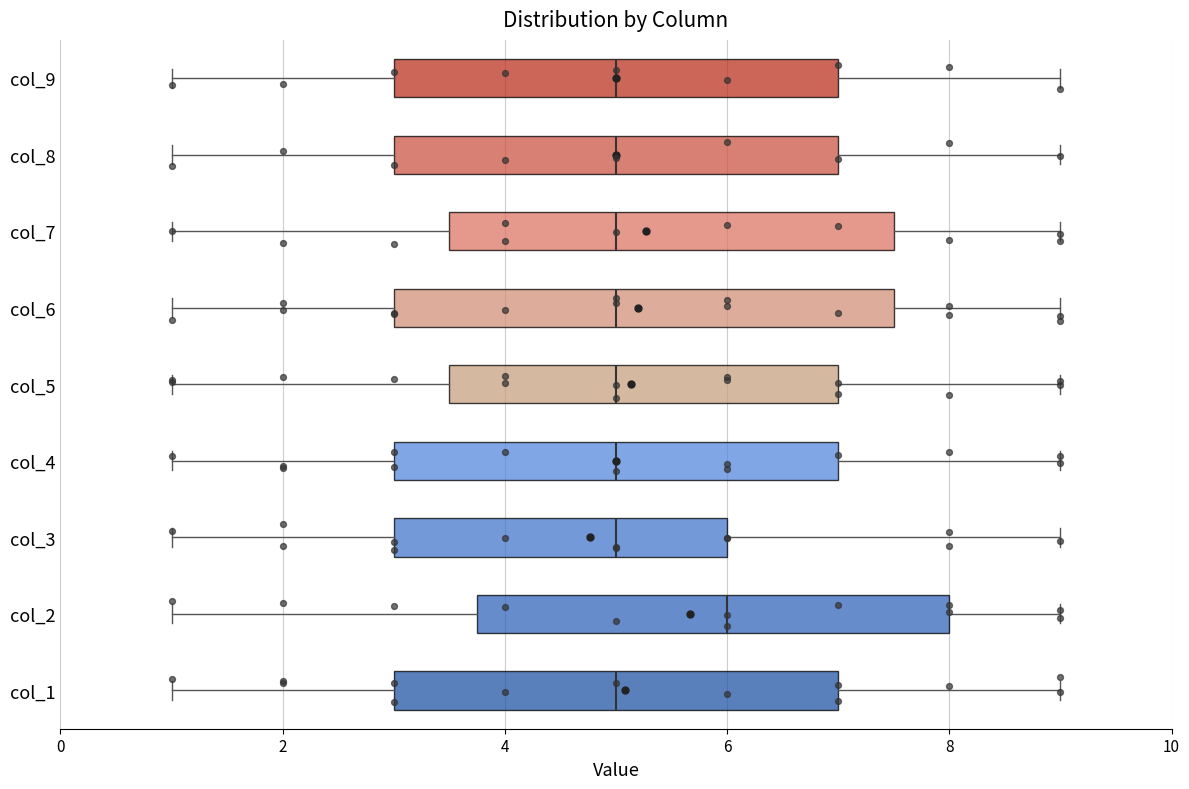

Which box is the widest, from its left edge to its right edge?

col_6